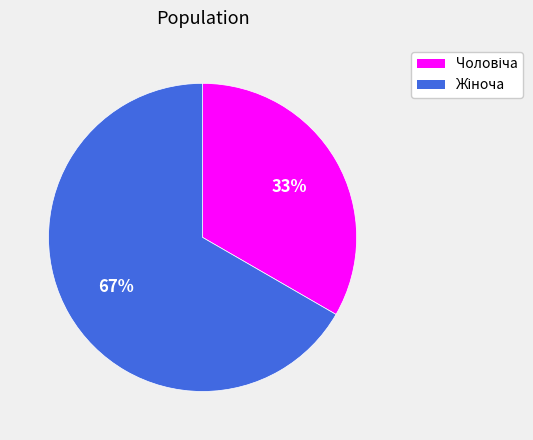

Does any single category account for the majority?

Yes